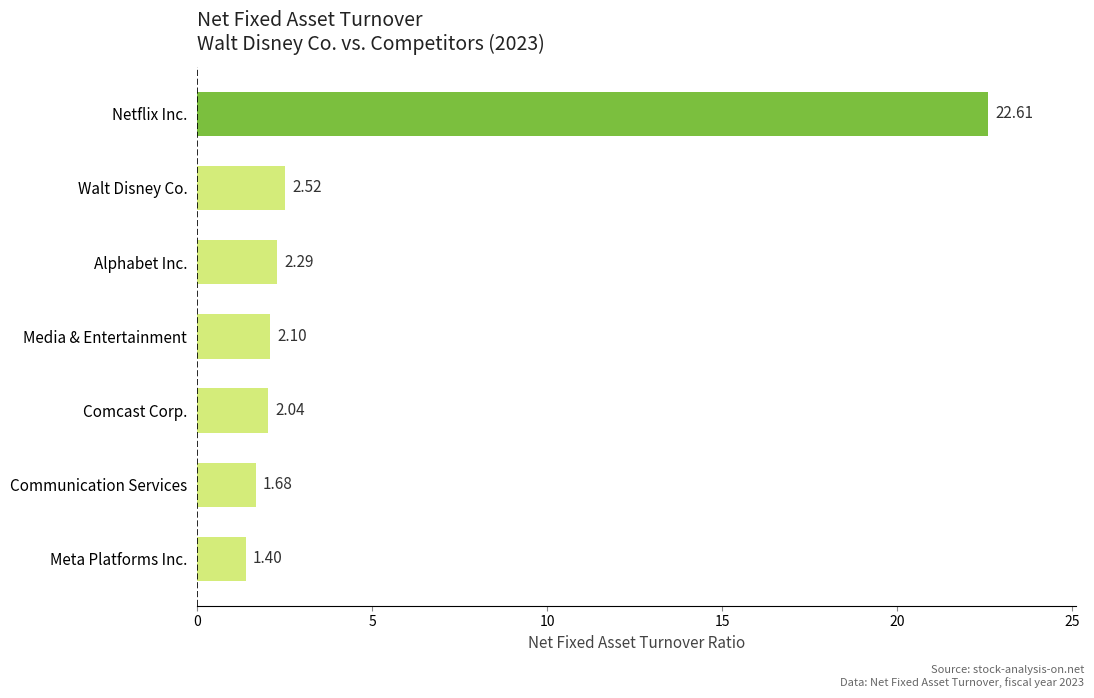

What is the sum of all values?

34.6